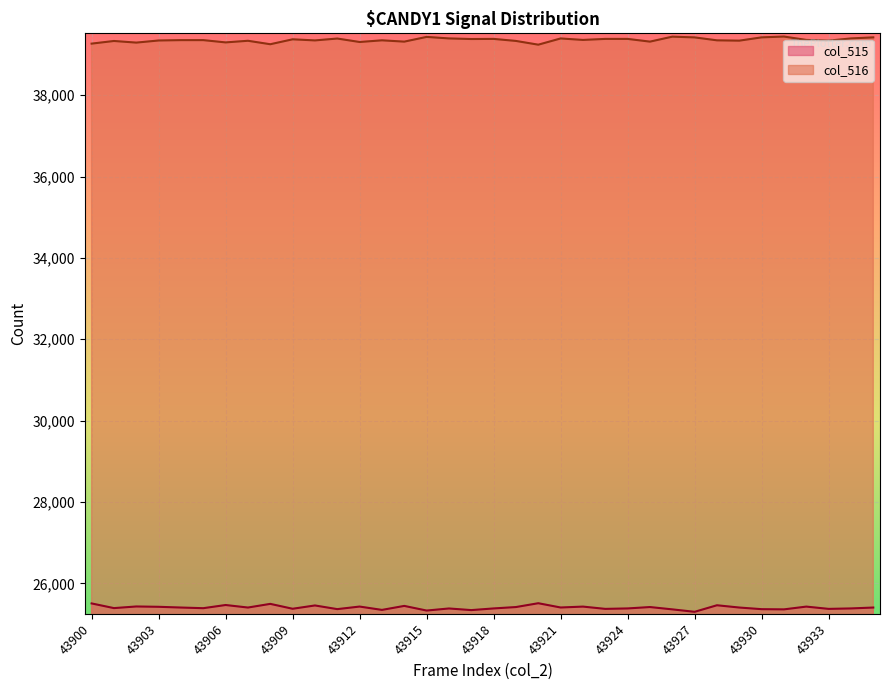

Does the chart display data point markers on the line(s)?

No